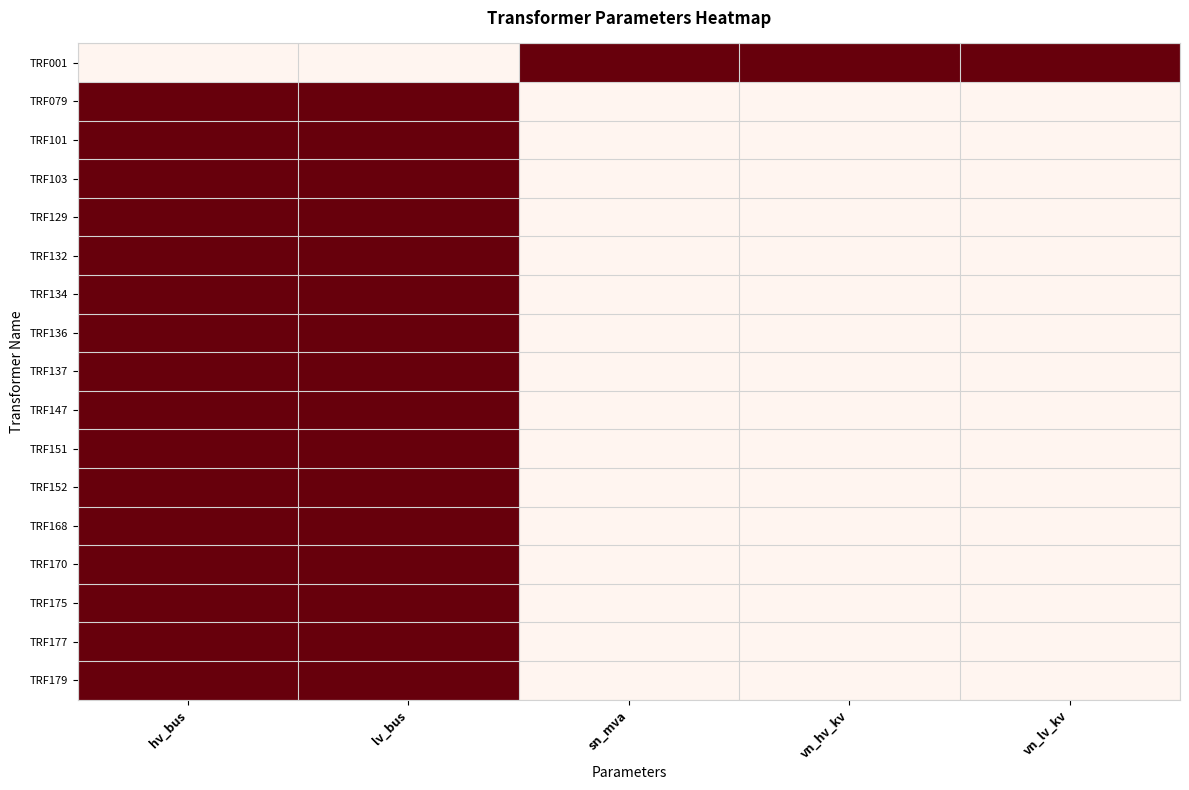

At vn_hv_kv, list the series in order from largest to smallest.

TRF001, TRF079, TRF101, TRF103, TRF129, TRF132, TRF134, TRF136, TRF137, TRF147, TRF151, TRF152, TRF168, TRF170, TRF175, TRF177, TRF179